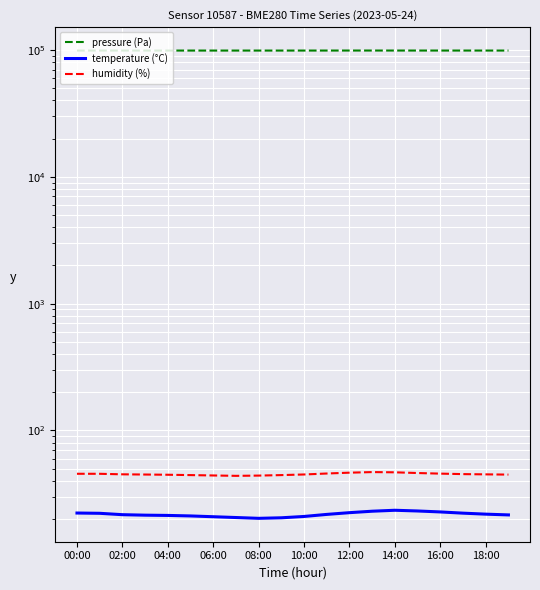

What is the spread (max minus min) of values at 10:00?

98899.0